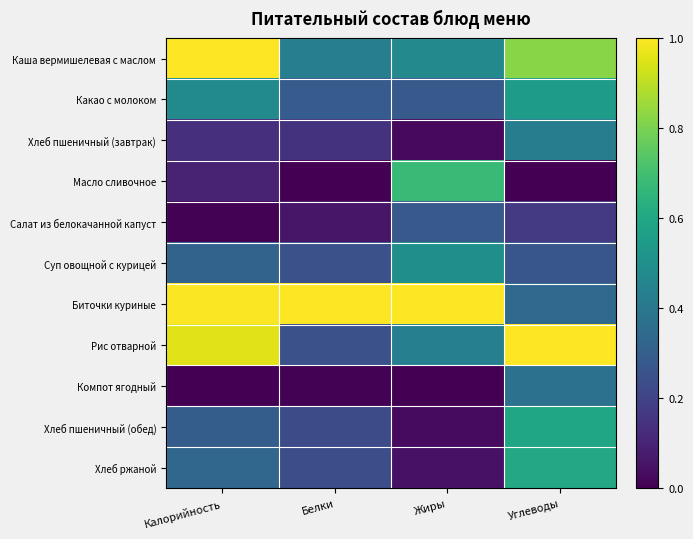

How many distinct data groups are displayed?

11